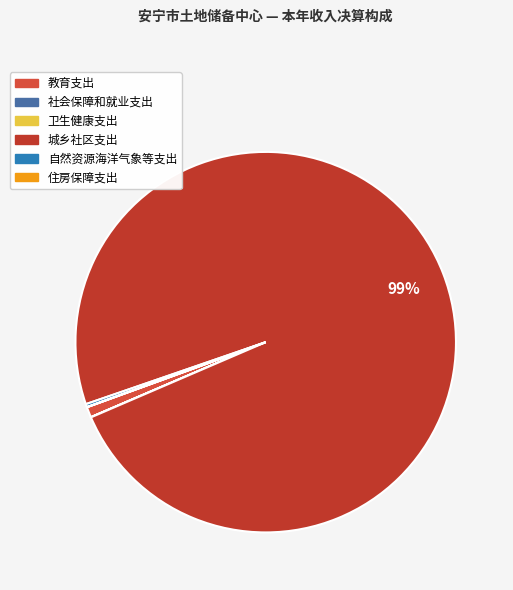

The 自然资源海洋气象等支出 slice represents 5% of the pie. True or false?

False